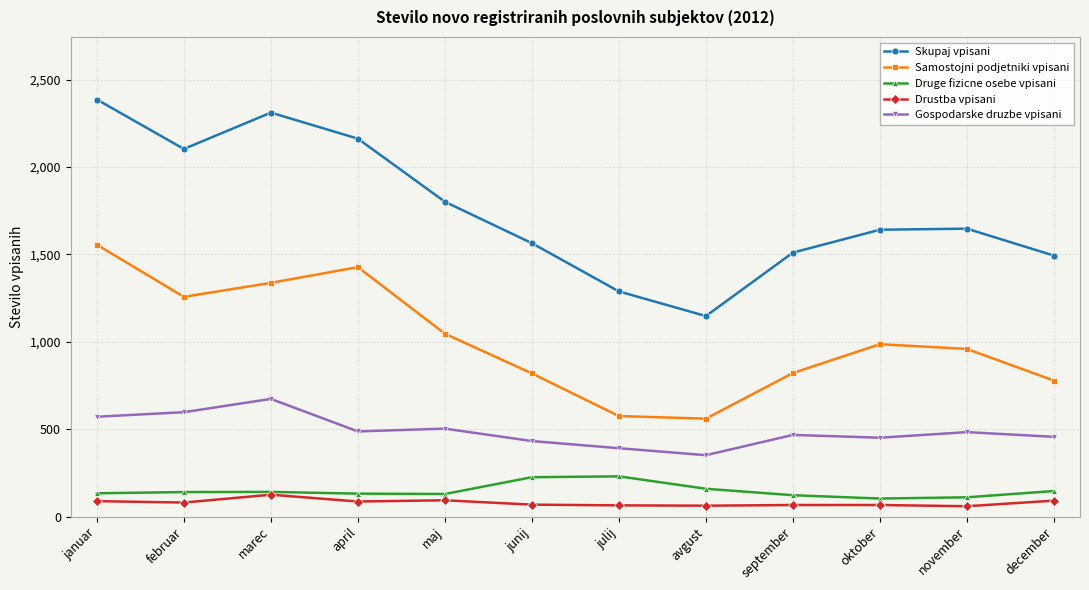

What is the label of the 12th point from the right?

januar